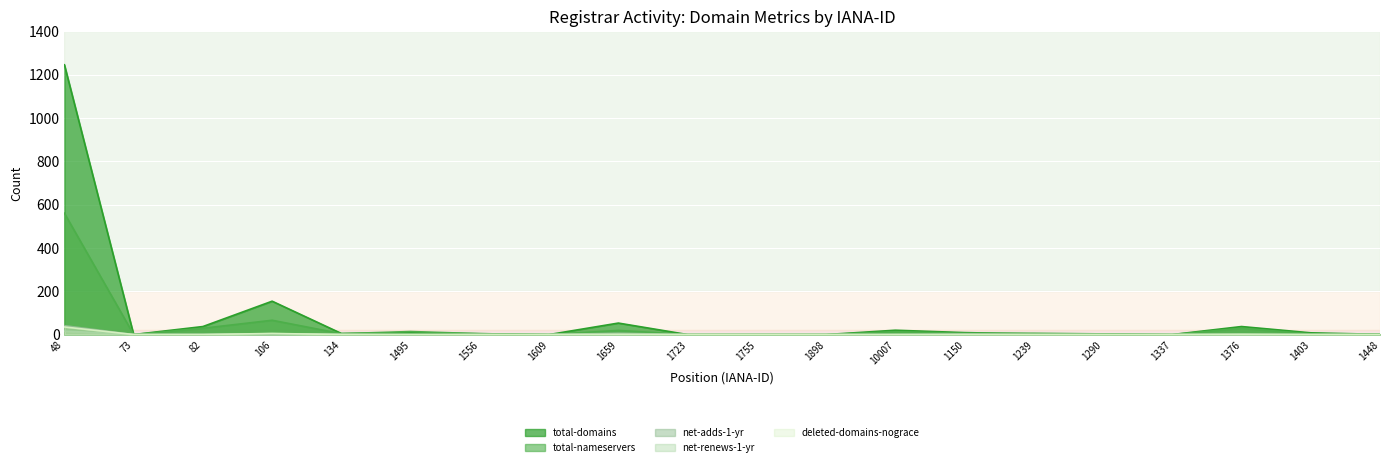

What is the value of the net-adds-1-yr point at the 1st from the left?

41